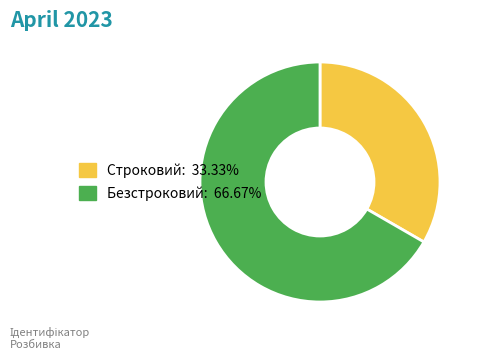

Count the number of slices in the pie.

2